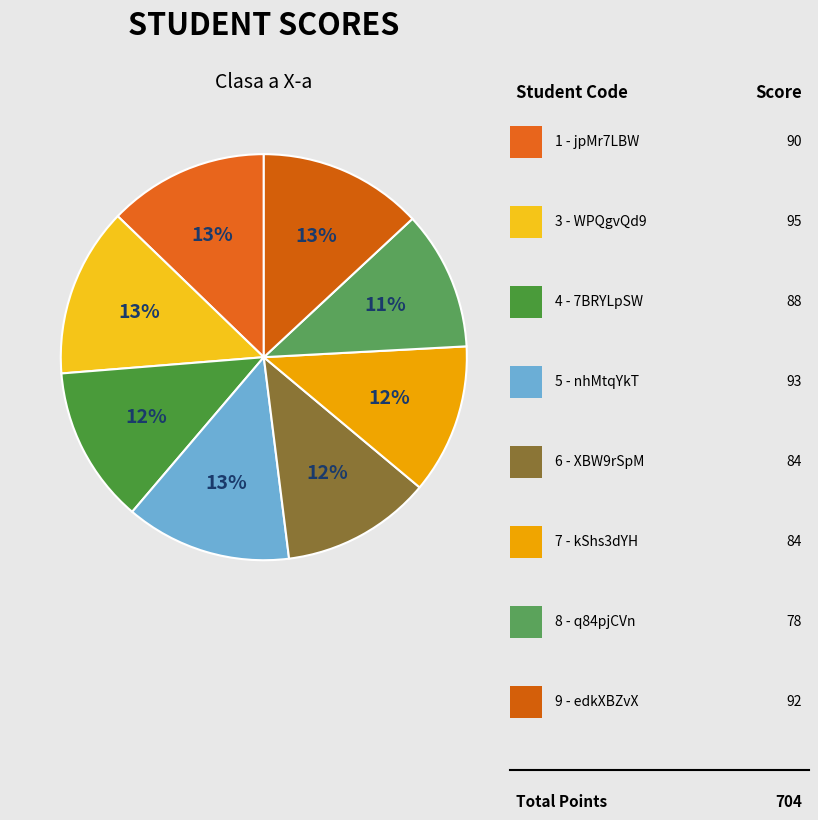

How many segments does this pie chart have?

8